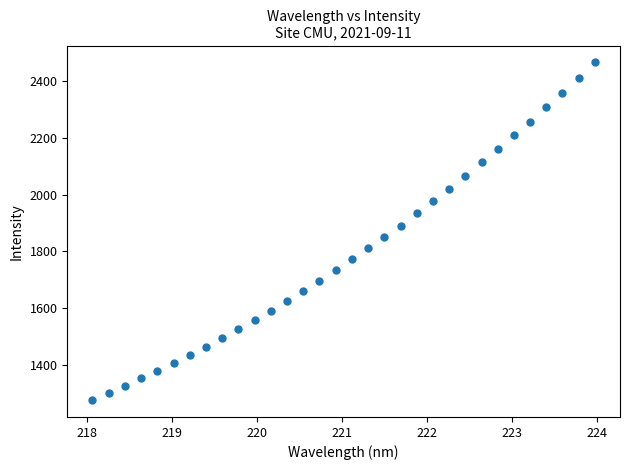

What is the range of Y values (max minus min)?

1186.3